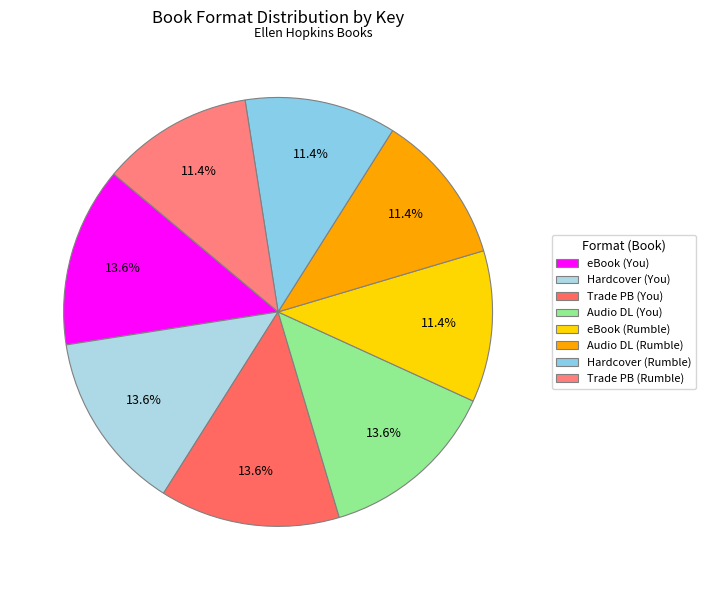

Approximately how many times larger is the value at Hardcover (You) compared to Hardcover (Rumble)?

1.2